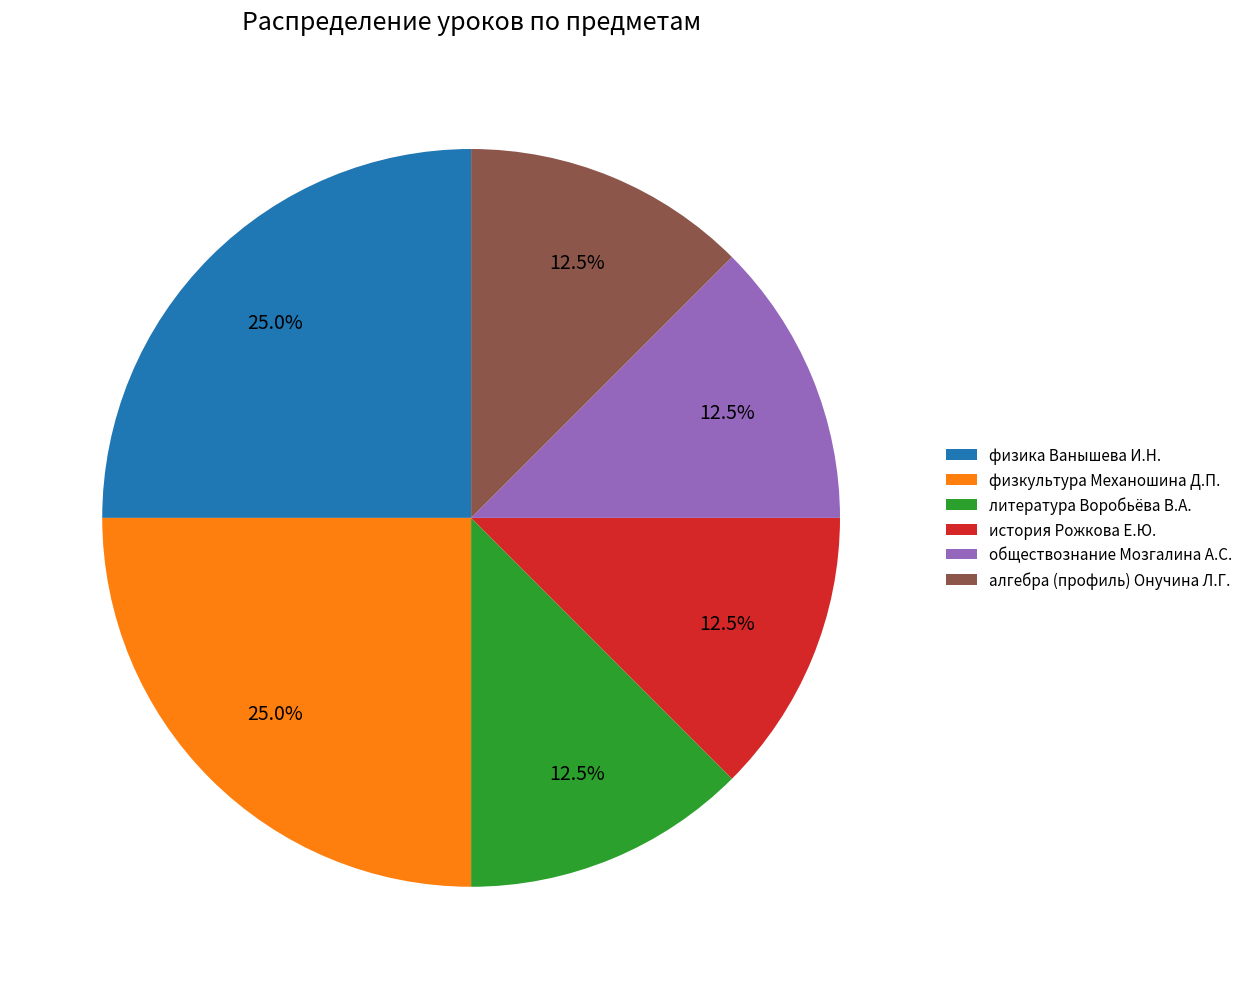

Do алгебра (профиль) Онучина Л.Г. and физкультура Механошина Д.П. together represent more than half of the pie?

No